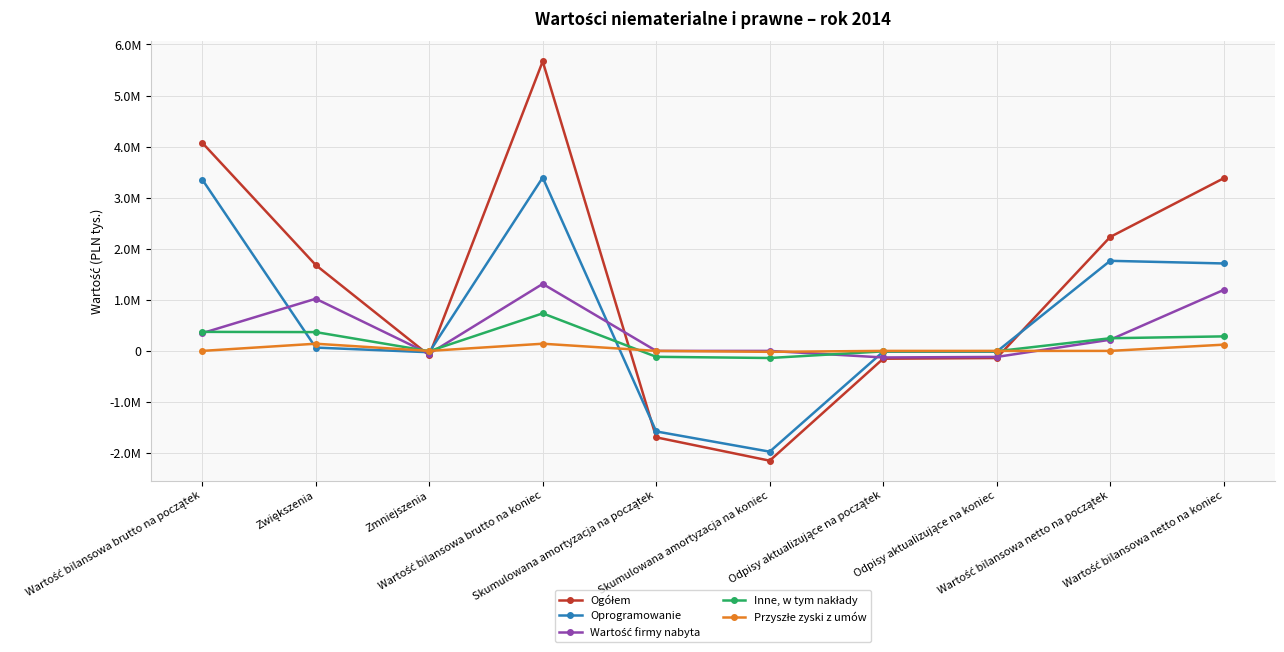

Is this an area chart (filled region under the line)?

No